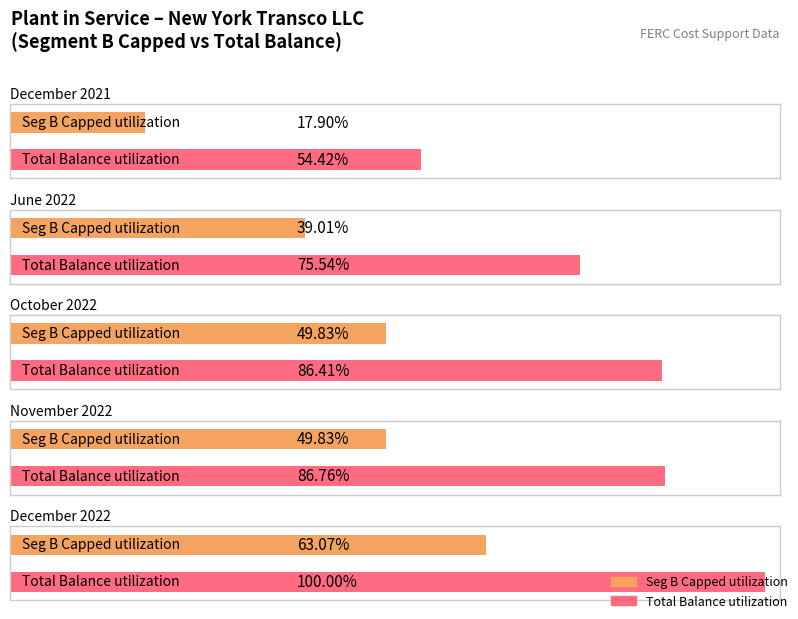

What is the label of the 1st bar from the left?

December 2021